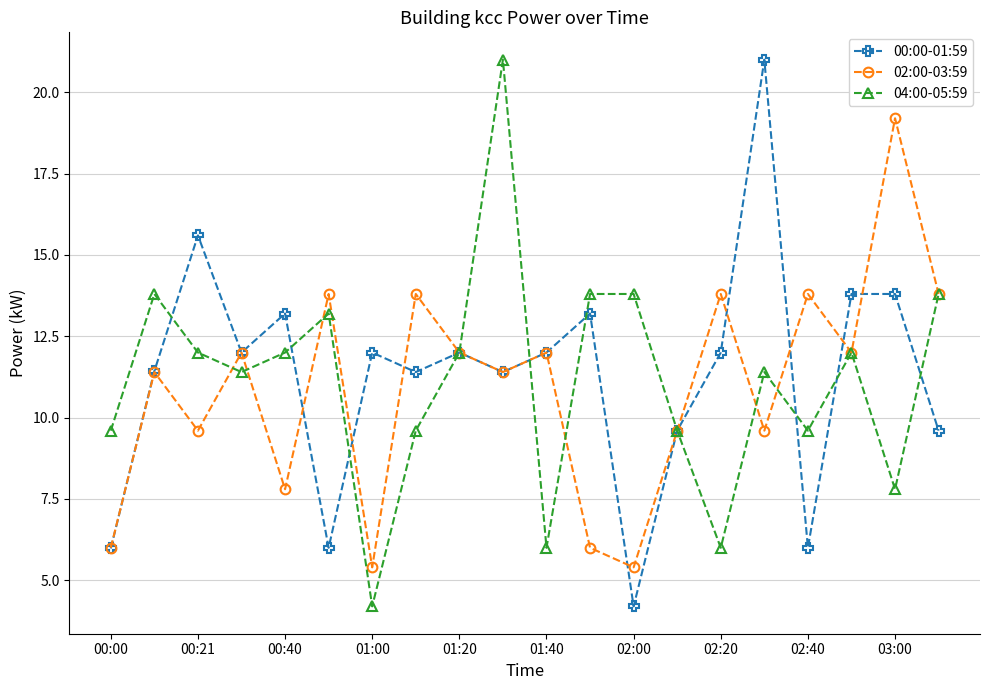

True or false: 04:00-05:59 has more than 0 interior local peaks.

True